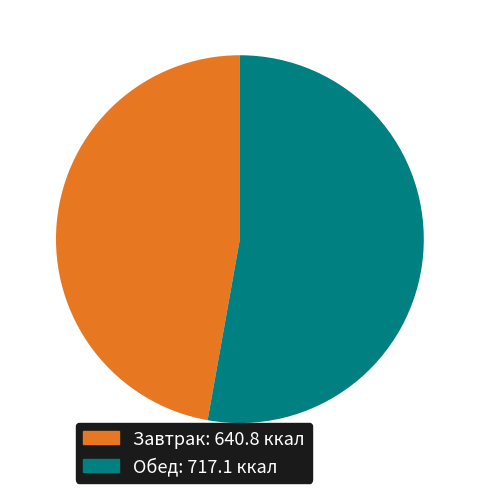

Does any single category account for the majority?

Yes